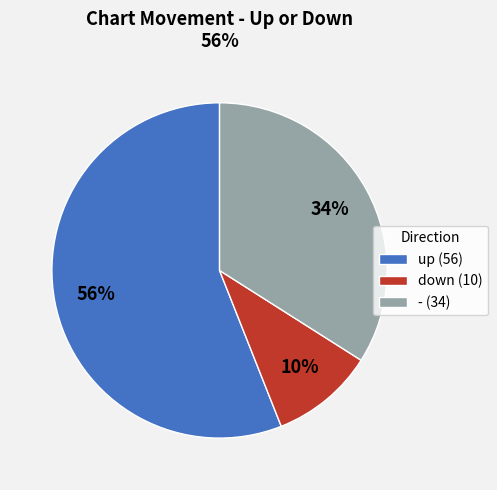

The down slice represents 10% of the pie. True or false?

True